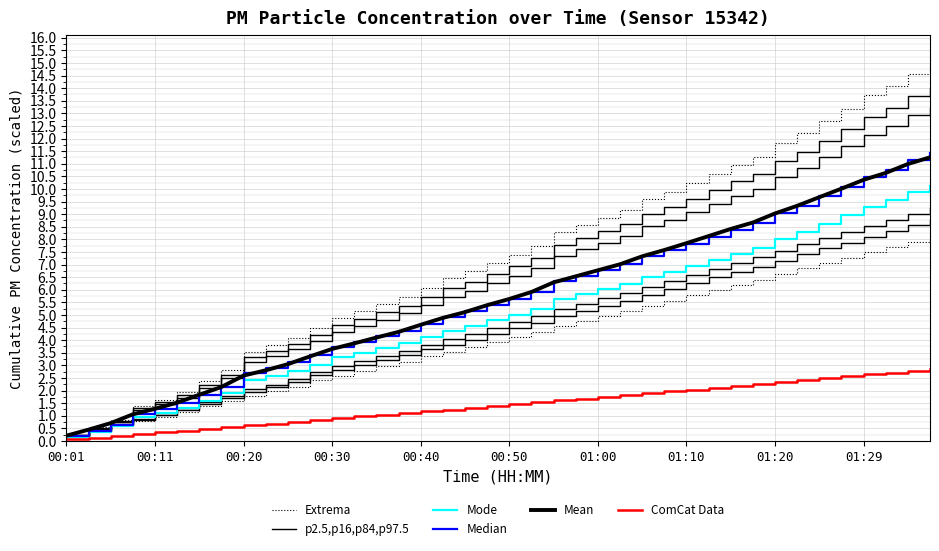

At which category does the chart reach its peak across all series?

39